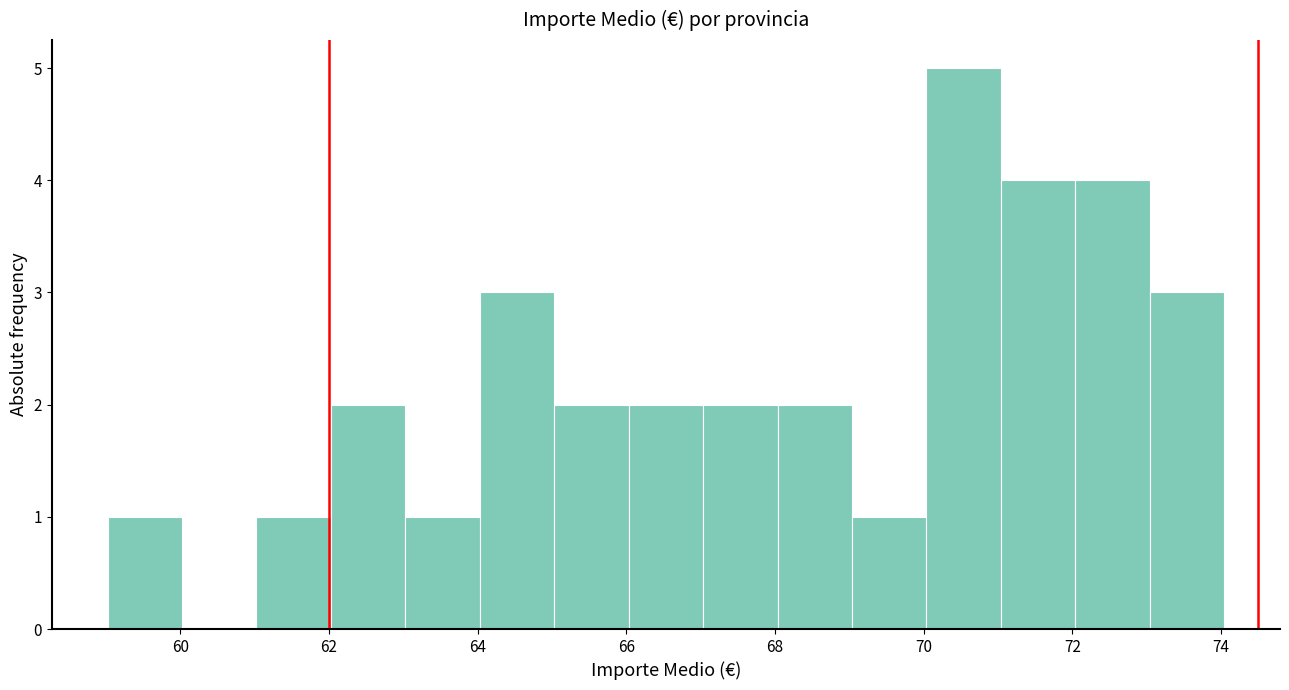

Reading left to right, transcribe this chart: for each bar, give the range it covers on the x-axis and its height. Neither the bar edges nor the heights are printed on the chart, so give them approximately, as read against the axes.

59 to 60: 1
60 to 61: 0
61 to 62: 1
62 to 63: 2
63 to 64: 1
64 to 65: 3
65 to 66: 2
66 to 67: 2
67 to 68: 2
68 to 69: 2
69 to 70: 1
70 to 71: 5
71 to 72: 4
72 to 73: 4
73 to 74: 3